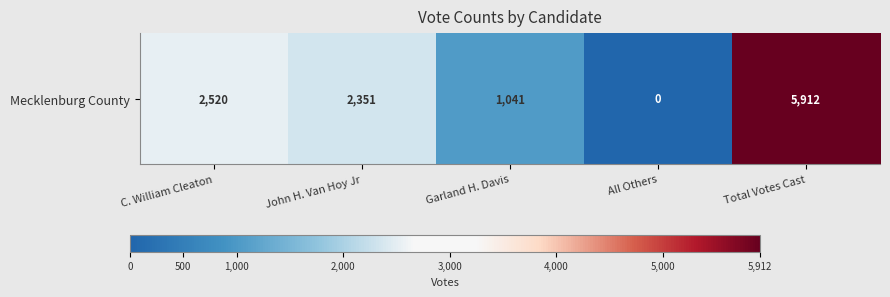

The chart shows a value of 0 at All Others. True or false?

True